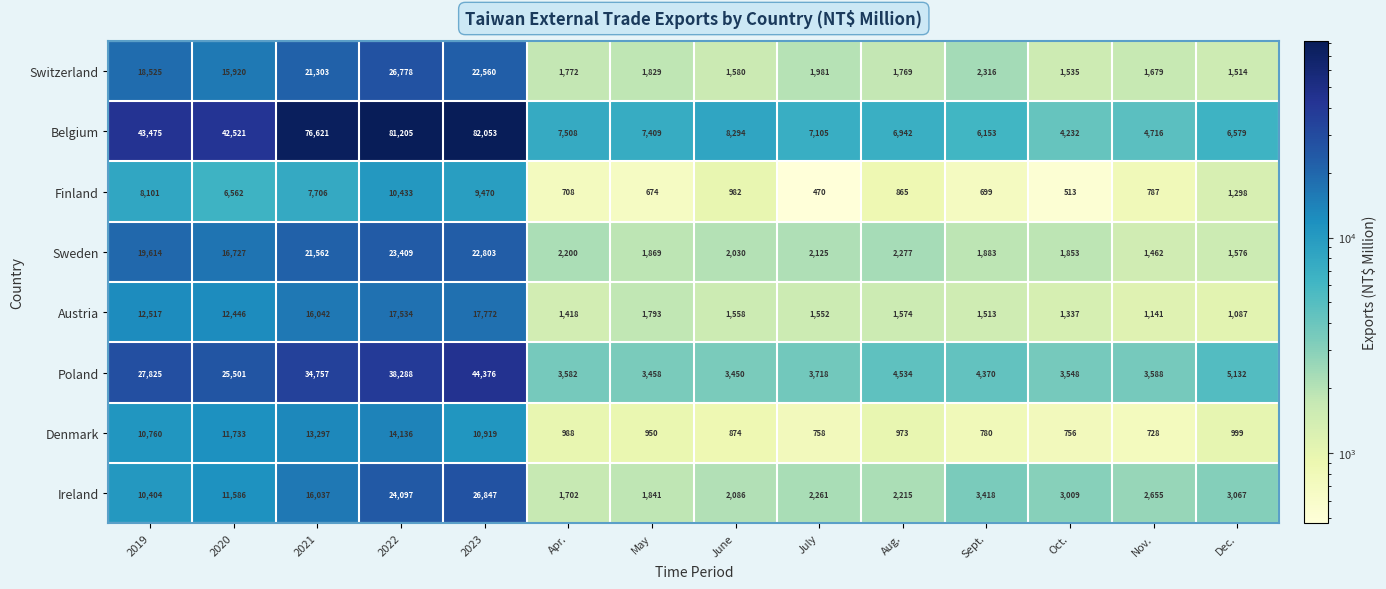

Which category has the highest value across all series?

2023